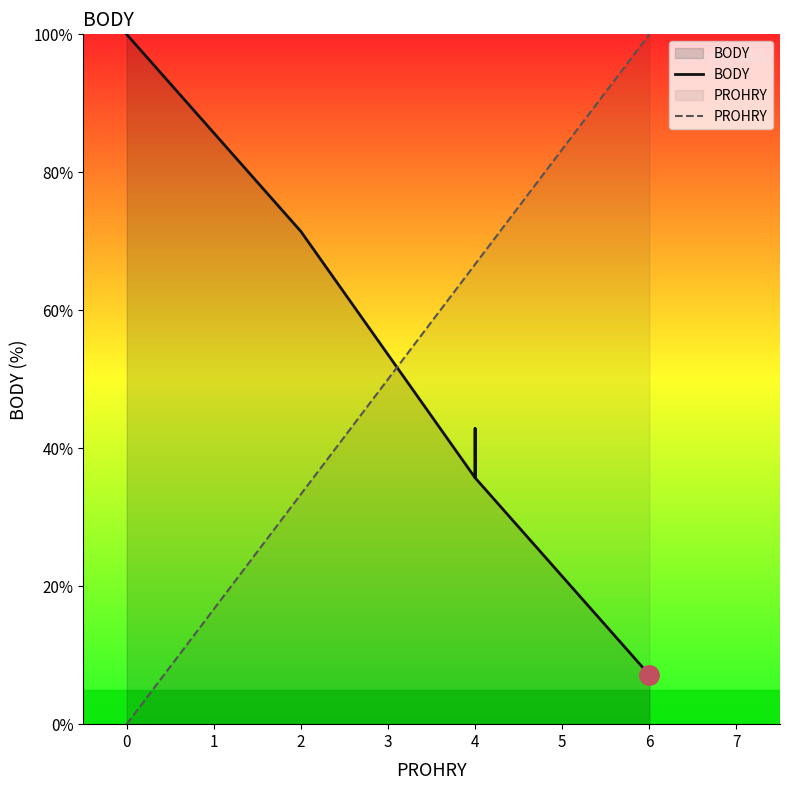

What is the highest value of the BODY series?

100.0